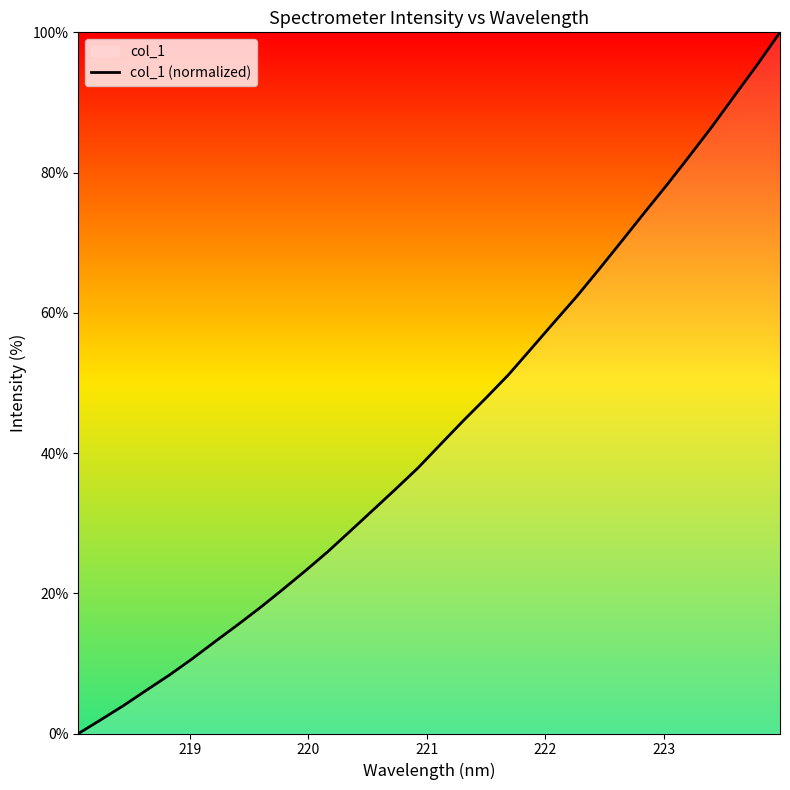

What is the difference between the maximum and minimum values?

100.0